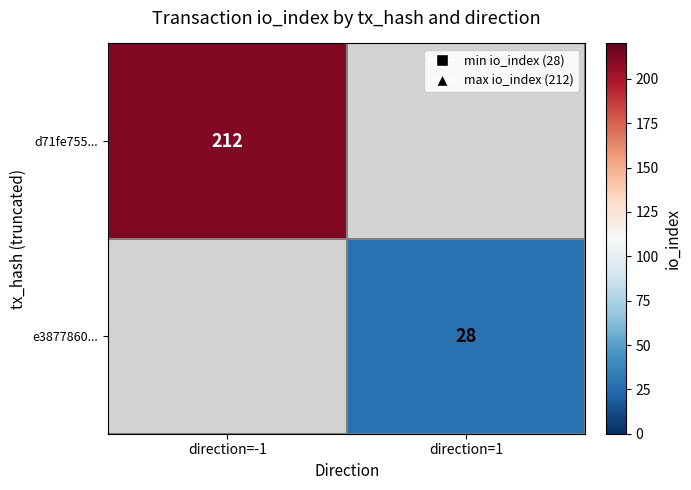

Is the value of d71fe755... at direction=-1 greater than the value of e3877860... at direction=1?

Yes